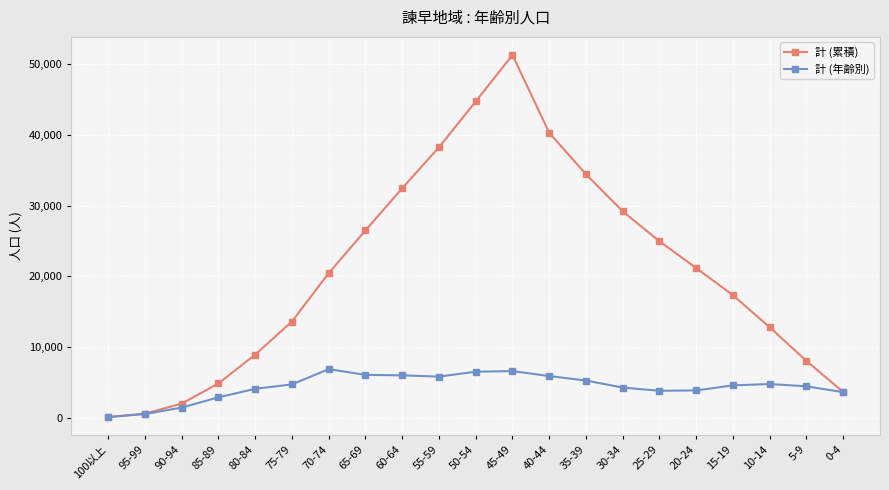

Which series has the widest spread of values?

計 (累積)